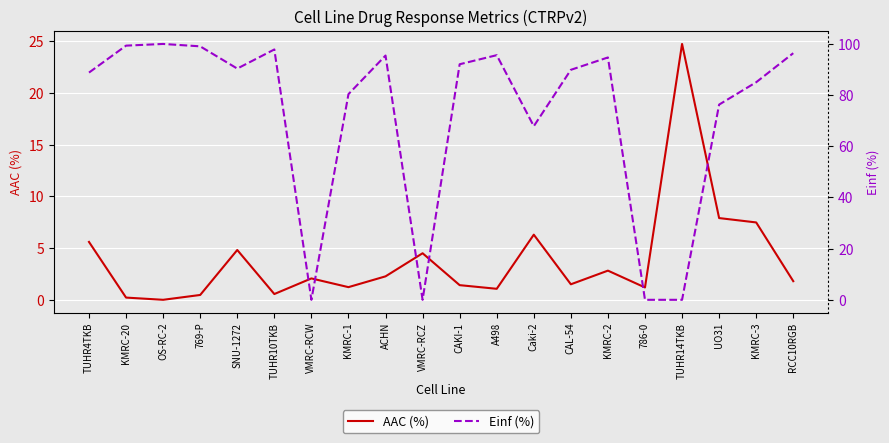

At which category does AAC (%) reach its first local valley?

OS-RC-2